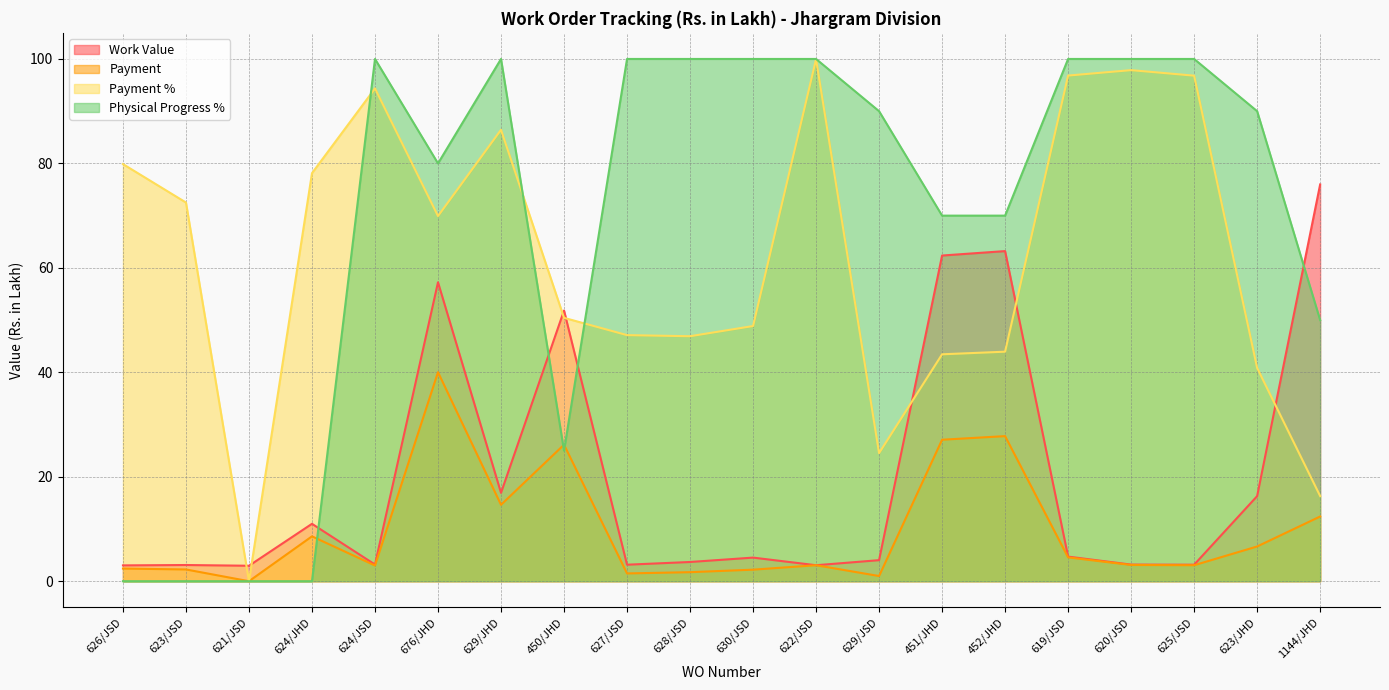

What is the label of the 1st point from the right?

1144/JHD